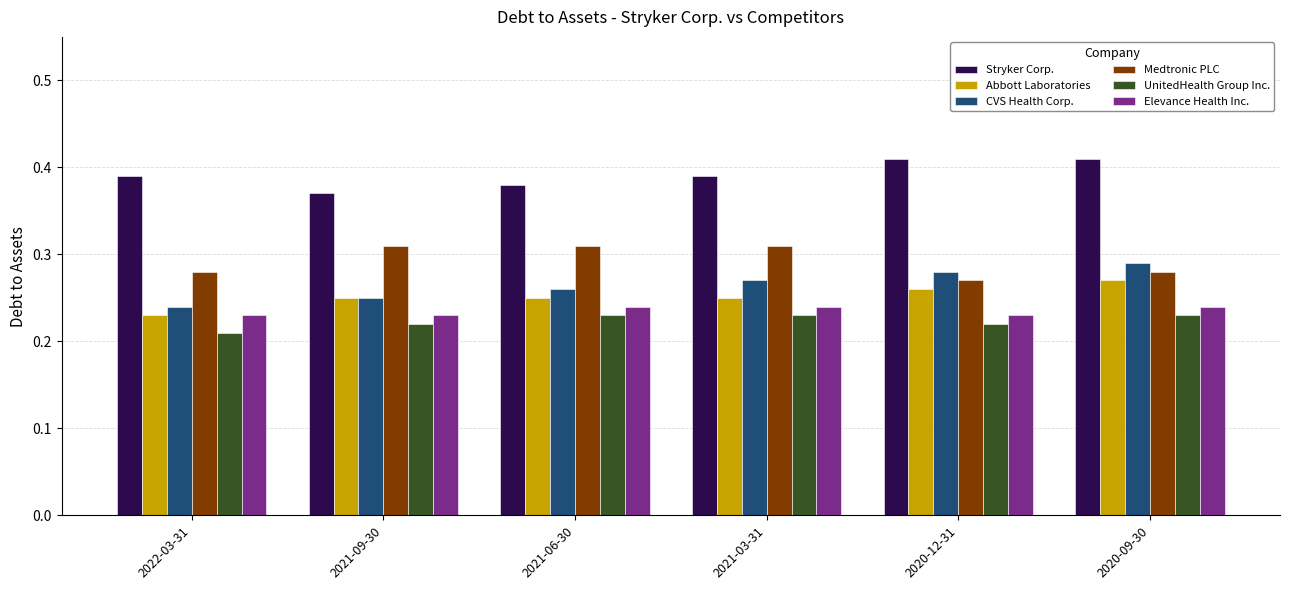

What is the label of the 4th bar from the left?

2021-03-31